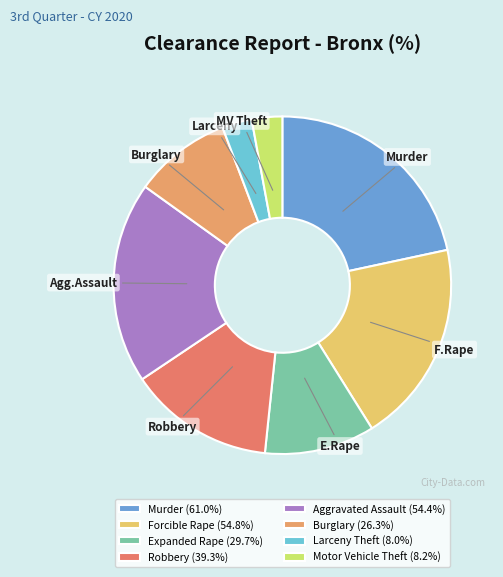

To the nearest percent, what portion does Aggravated Assault represent?

19%